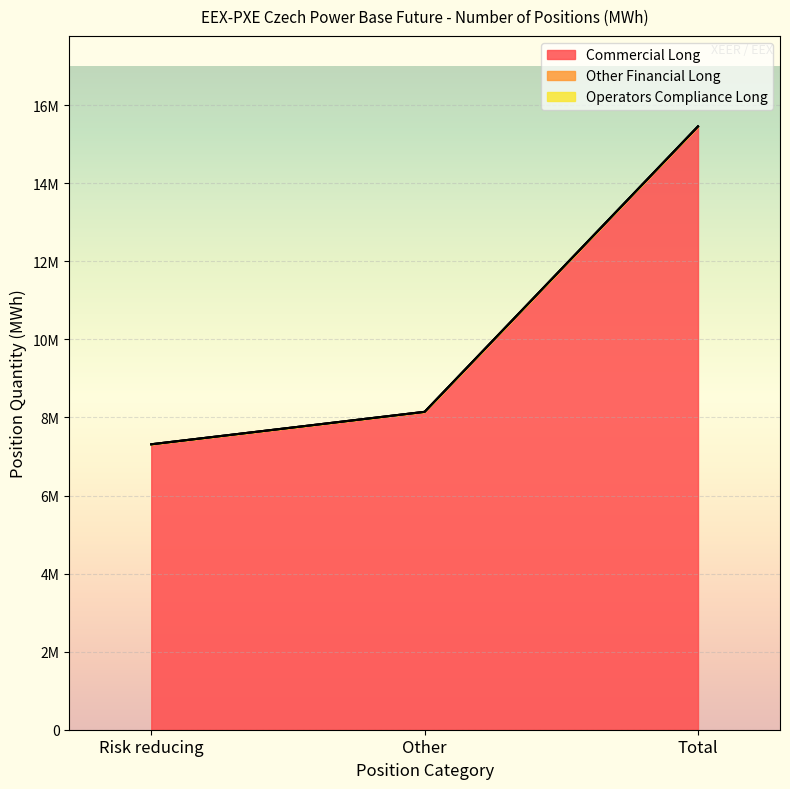

Reading left to right, transcribe all the data shown in this chart.

Commercial Long: Risk reducing=7312778	Other=8144307	Total=15457085
Other Financial Long: Risk reducing=0	Other=0	Total=0
Operators Compliance Long: Risk reducing=0	Other=0	Total=0